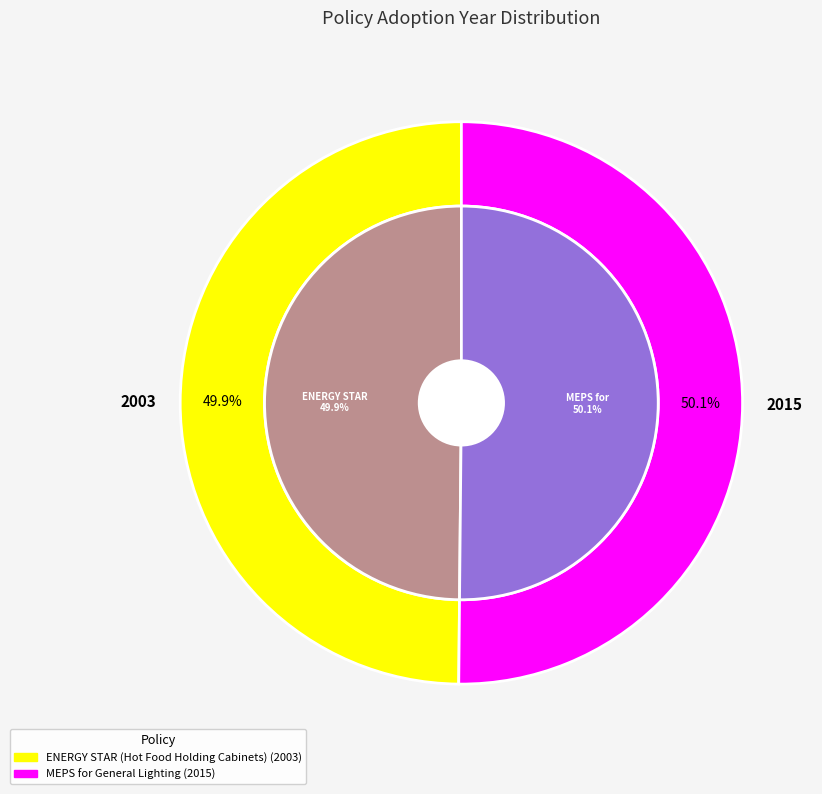

What is the change in value from ENERGY STAR Program Requirements for Hot Food Holding Cabinets to MEPS for General Lighting?

+12